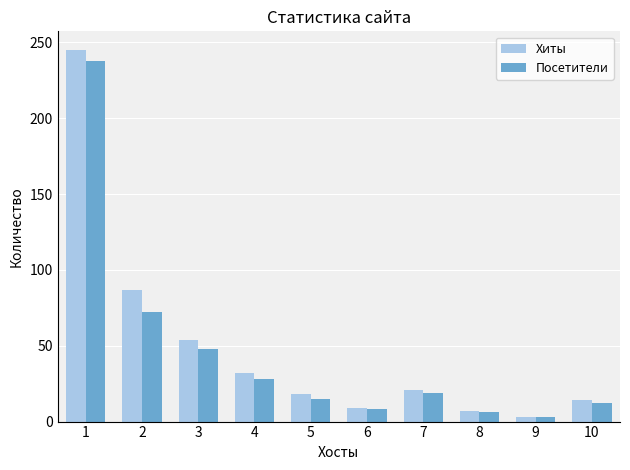

What is the value of the Посетители bar at the 10th from the left?

12